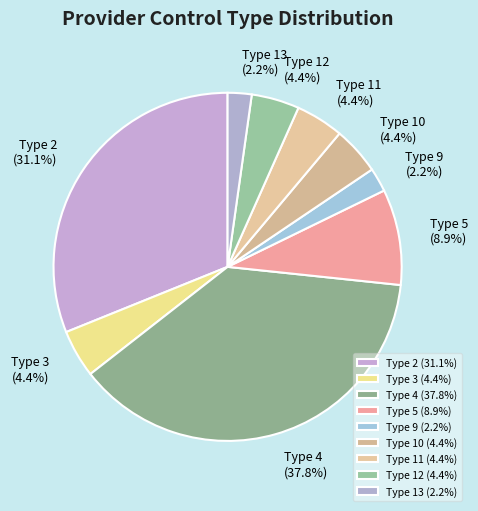

How many slices are in this pie chart?

9